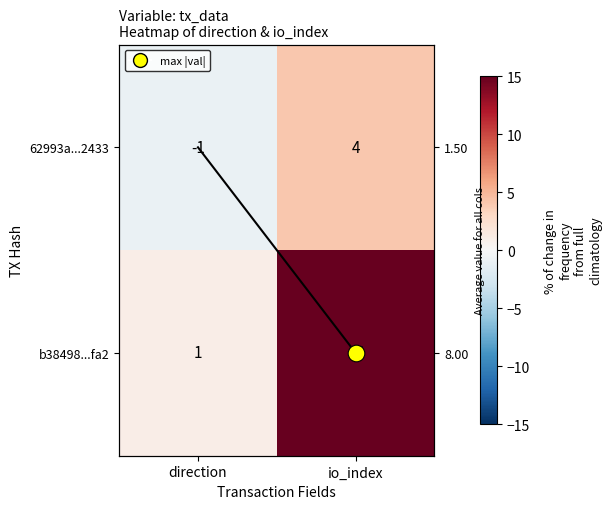

Which series has the largest total across all categories?

b38498...fa2